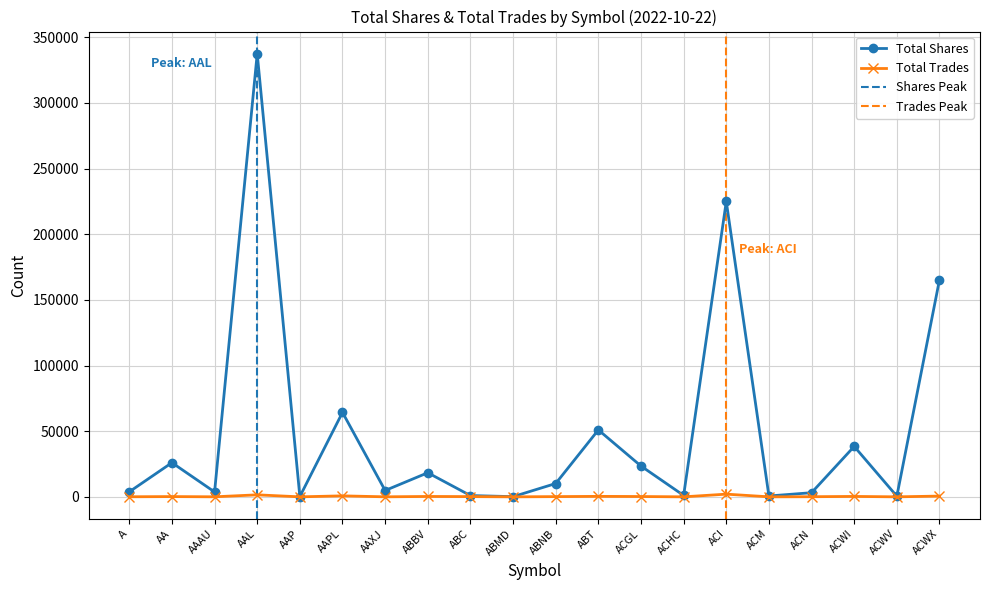

What is the approximate value of Total Shares at ACHC, to the nearest 10?

1070